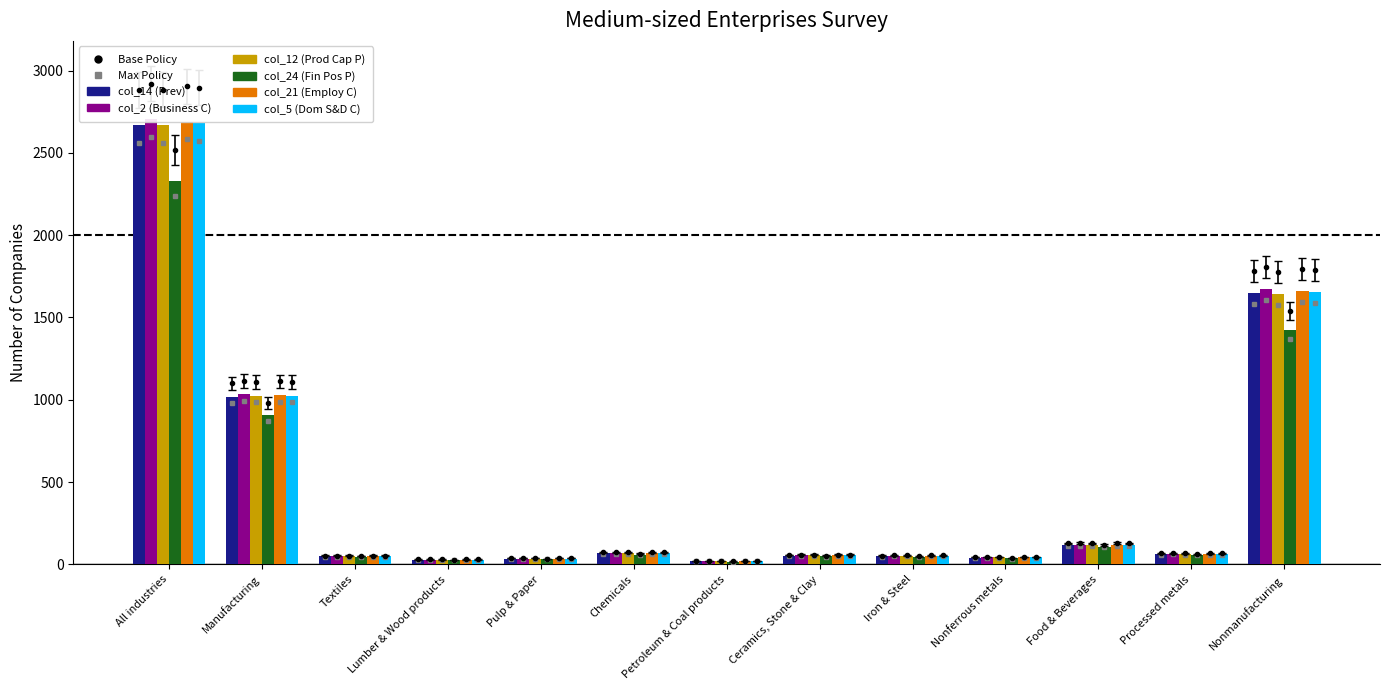

Does the chart contain stacked bars?

No